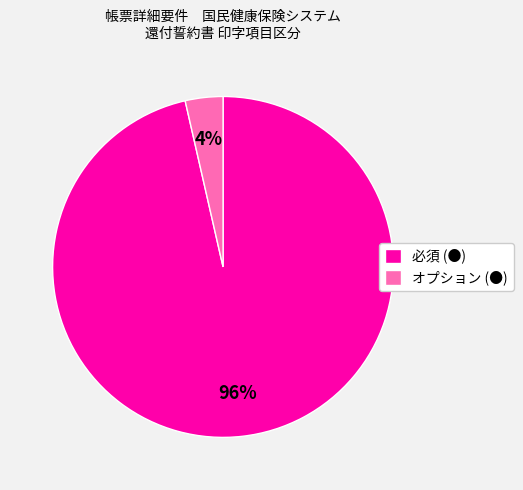

To the nearest percent, what is the average slice percentage?

50%